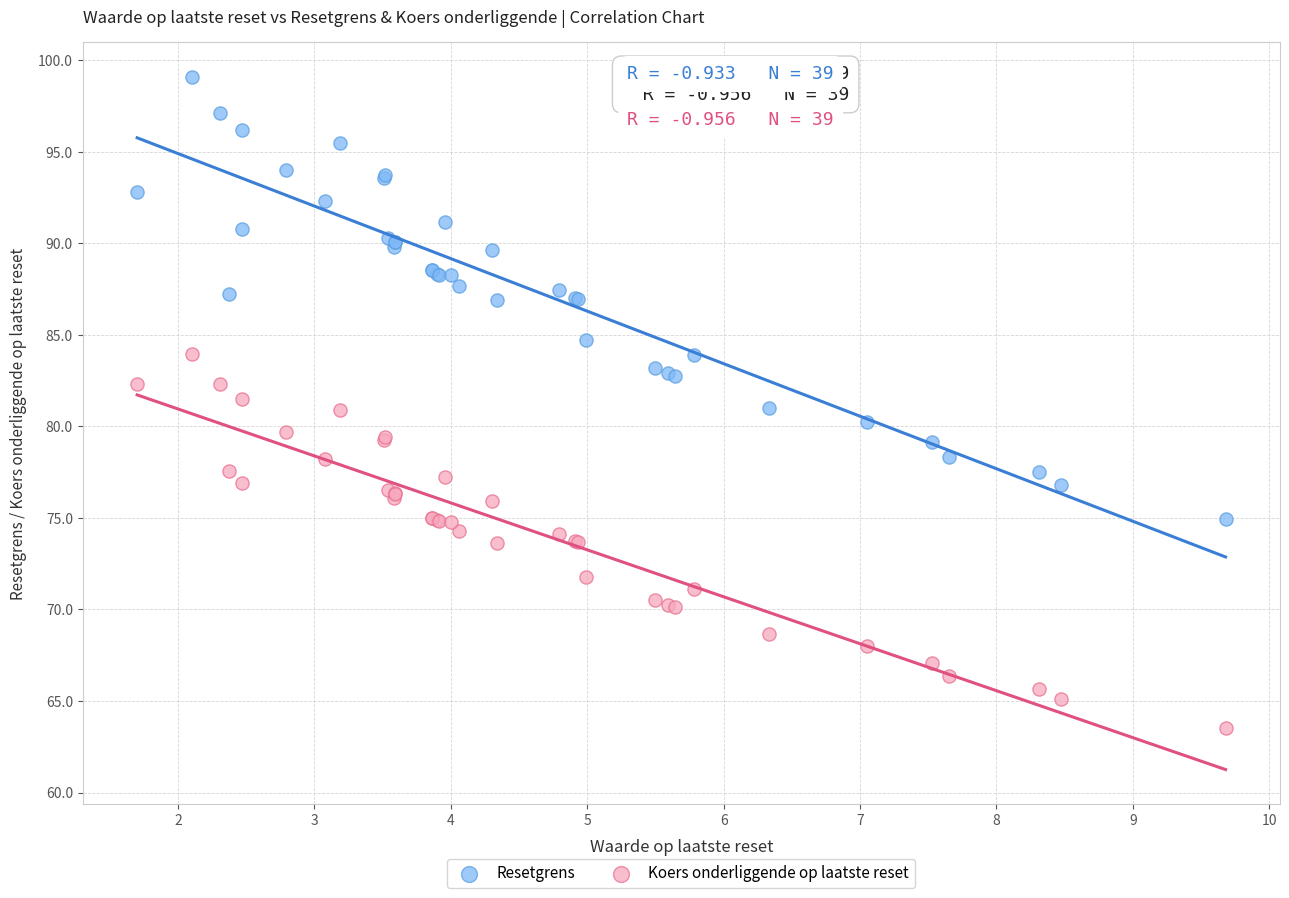

What is the X range (max minus min) for the scatter plot?

8.0